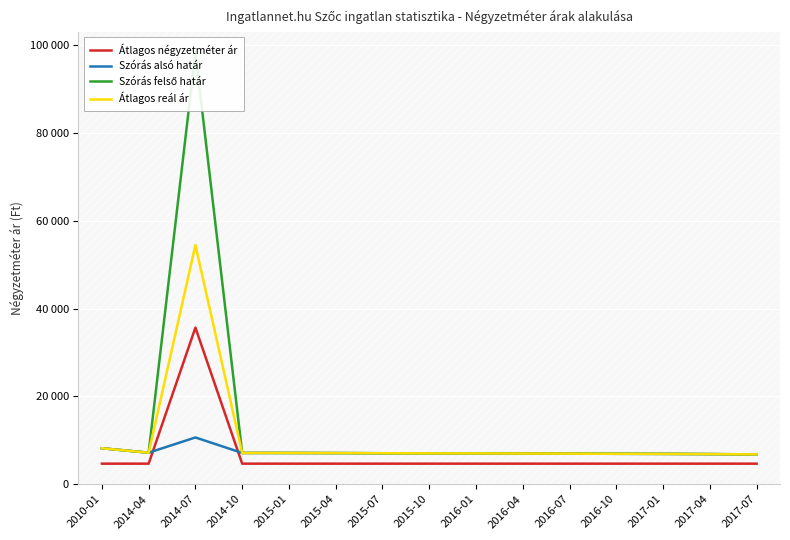

At which category is the sum across all series the highest?

2014-07